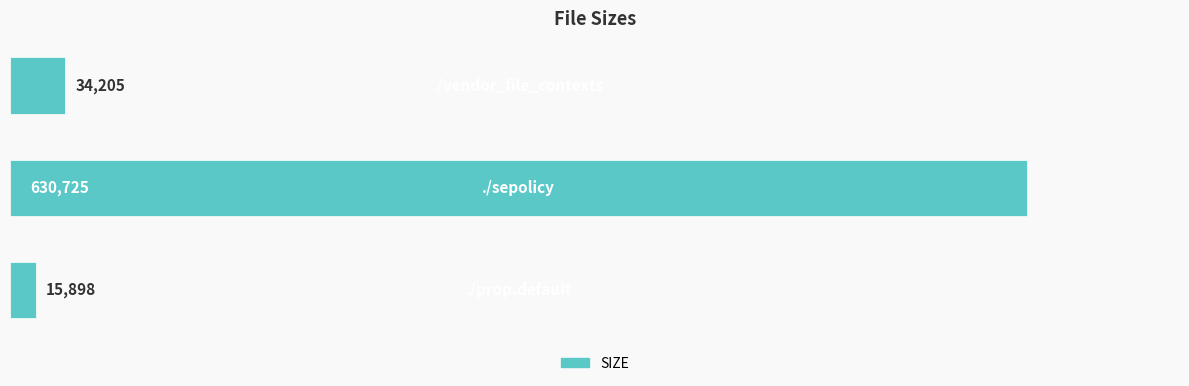

What is the difference between the maximum and second lowest values?

596520